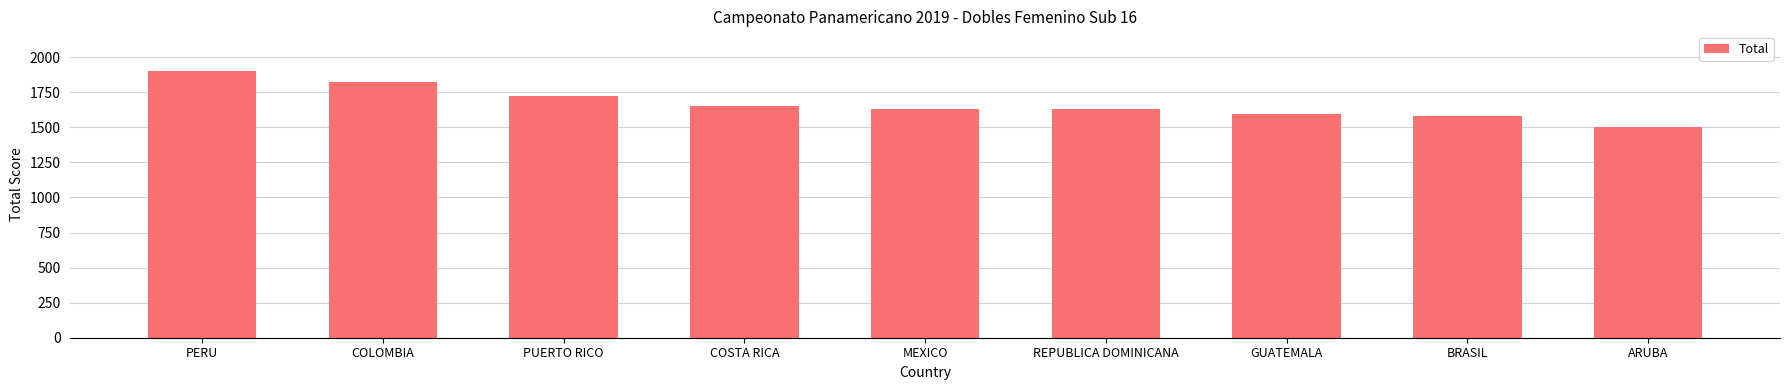

What is the minimum value shown in the chart?

1504